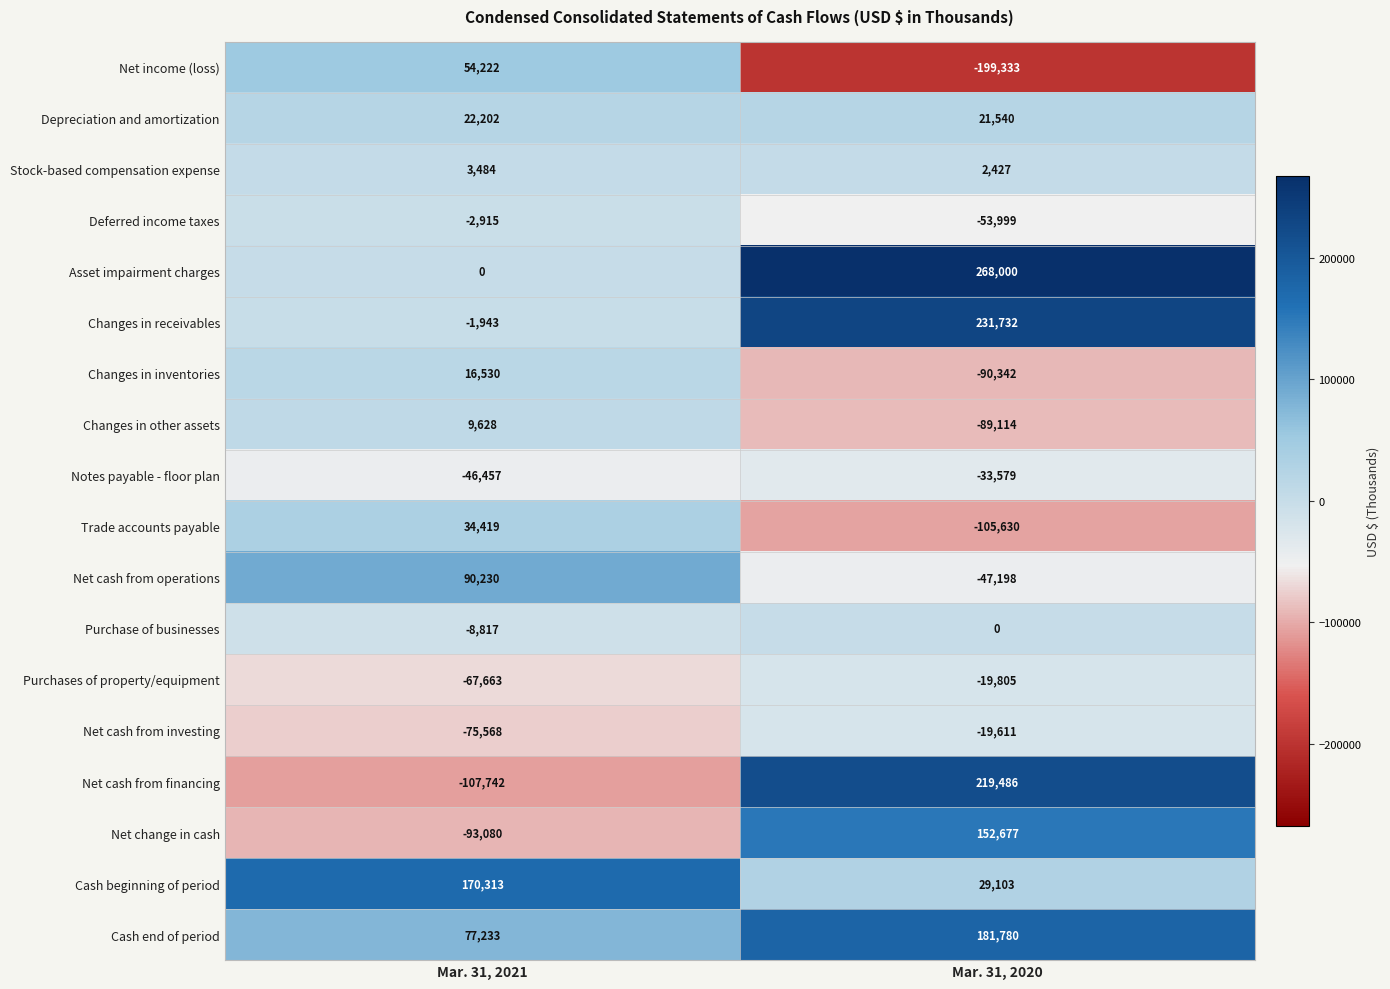

What is the total value across all series at Mar. 31, 2021?

74076